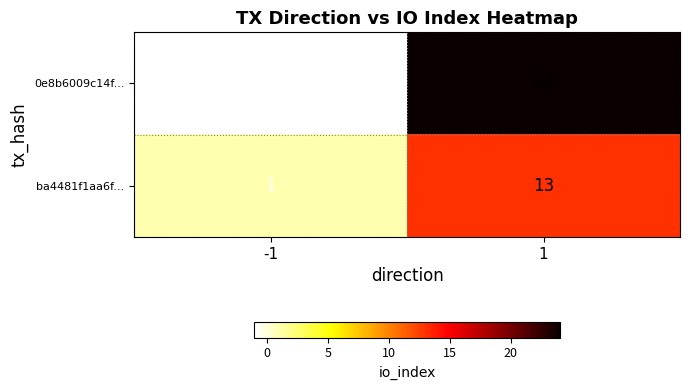

What is the smallest value displayed?

-1